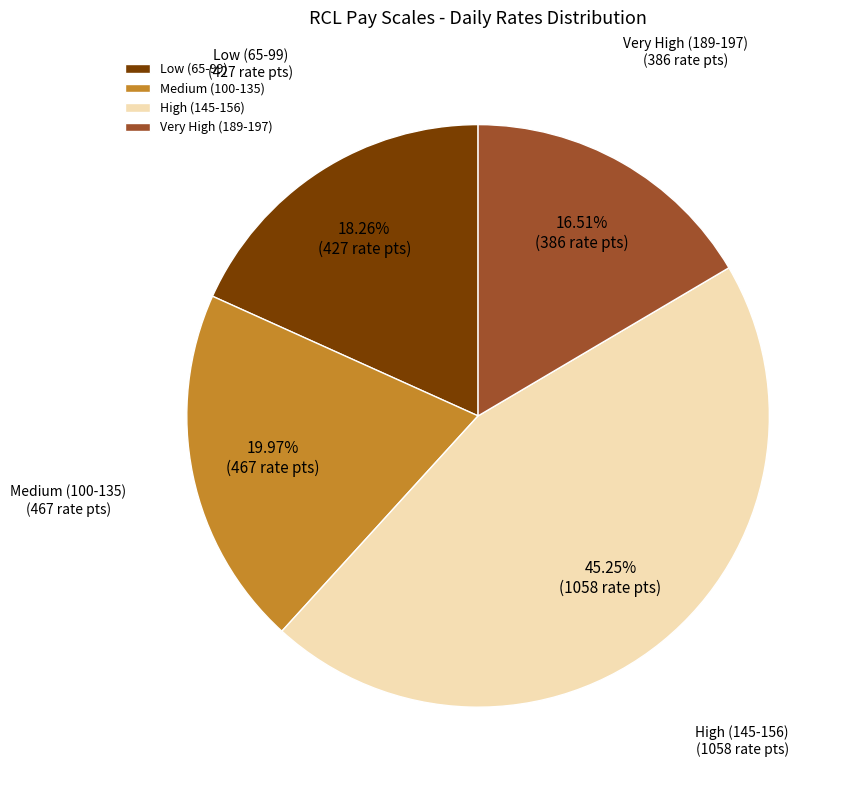

Rank the categories by value from highest to lowest.

High (145-156), Medium (100-135), Low (65-99), Very High (189-197)